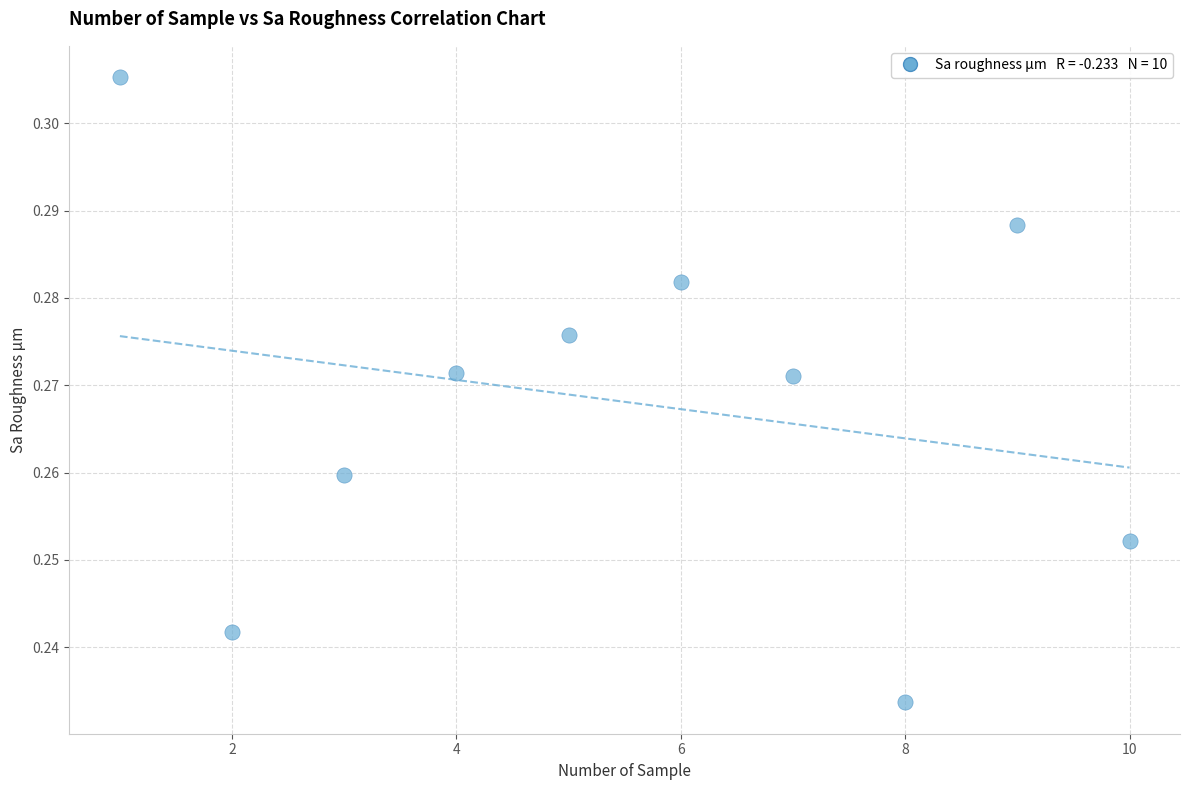

What is the range of X values (max minus min)?

9.0